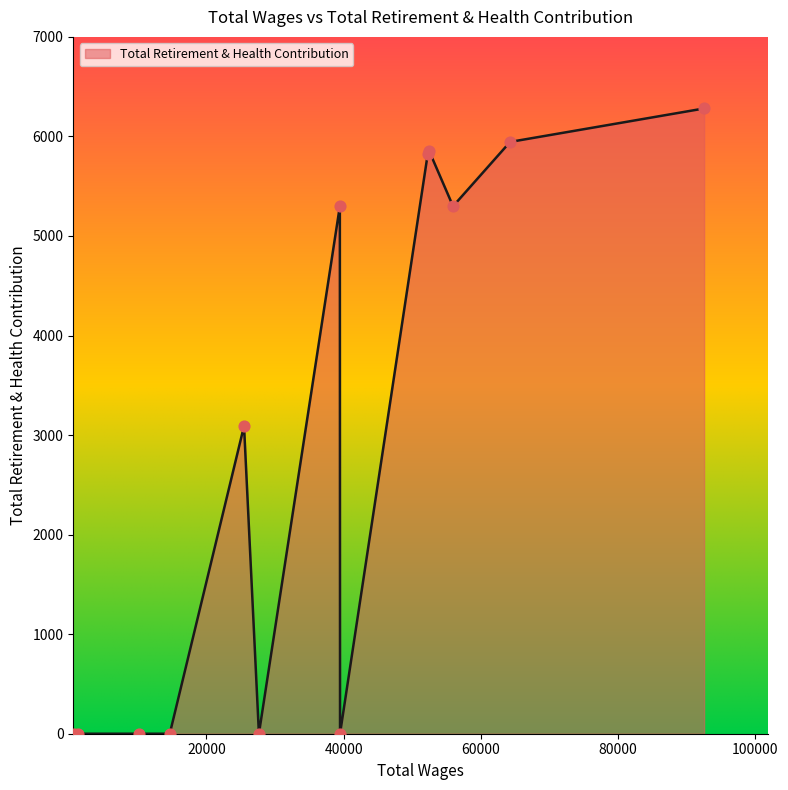

What is the difference between the maximum and minimum values?

6281